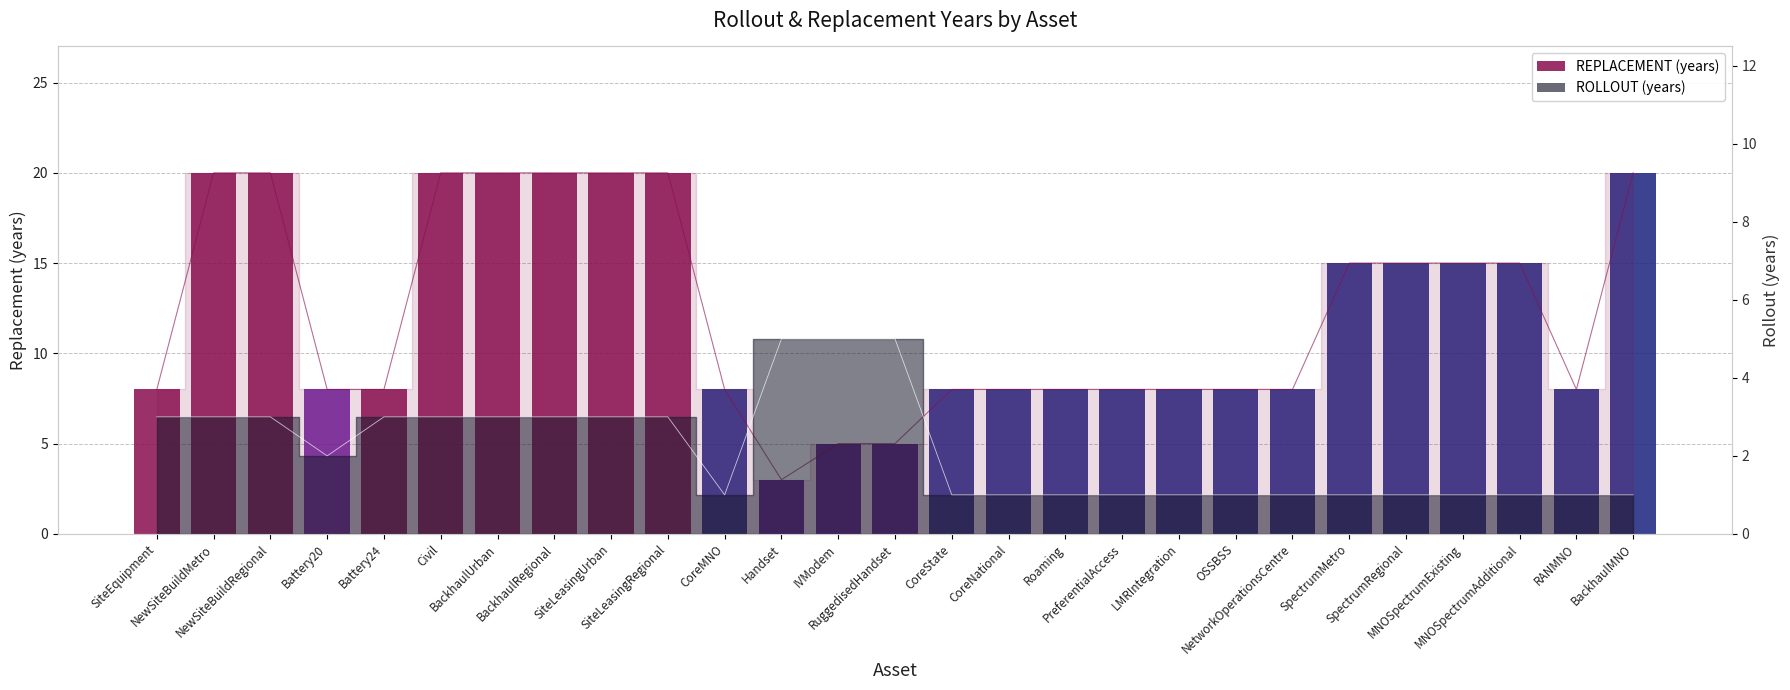

How many data points are above 8?

12